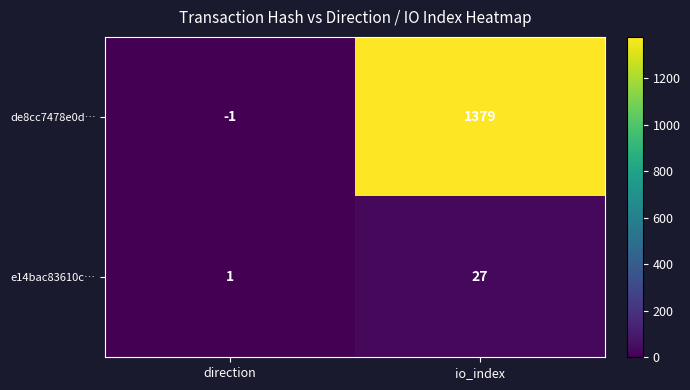

List the series in order of their overall mean, lowest first.

e14bac83610c…, de8cc7478e0d…